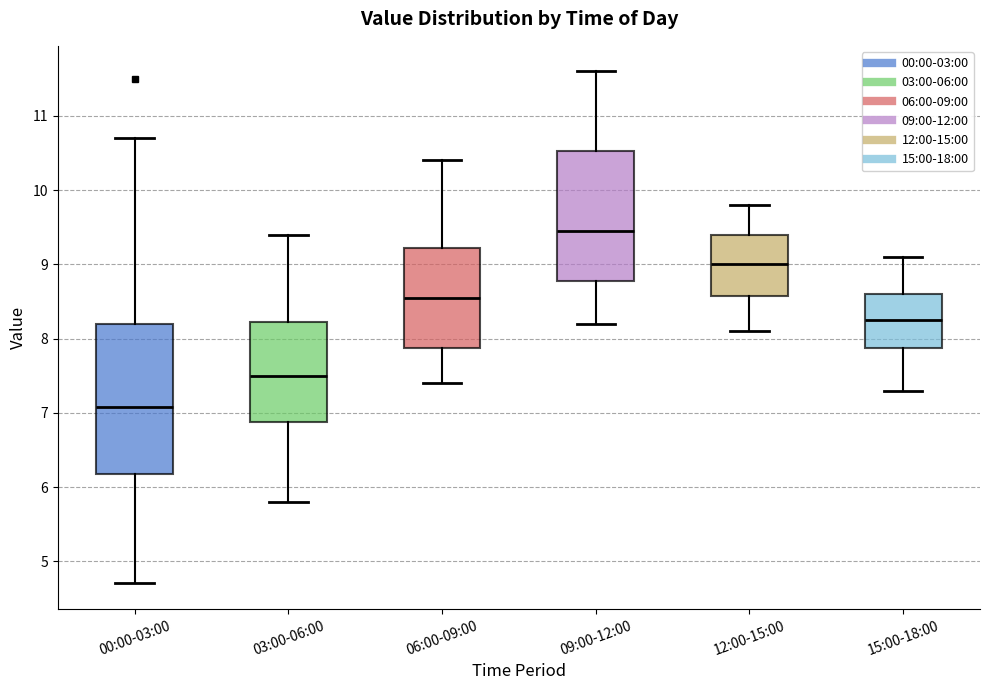

Where does the upper whisker of the box for 03:00-06:00 end on the y-axis? The values are not printed on the chart, so give them approximately, as read against the axis.

9.4